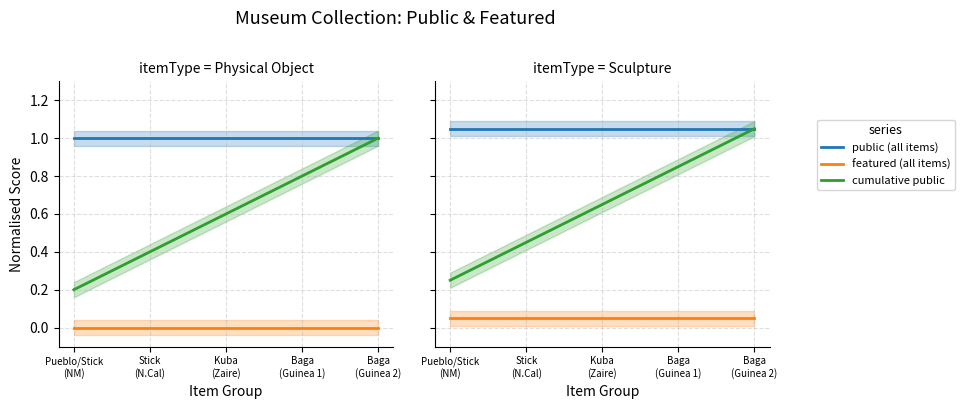

The cumulative public series shows 1.8 at Baga
(Guinea 2). True or false?

False